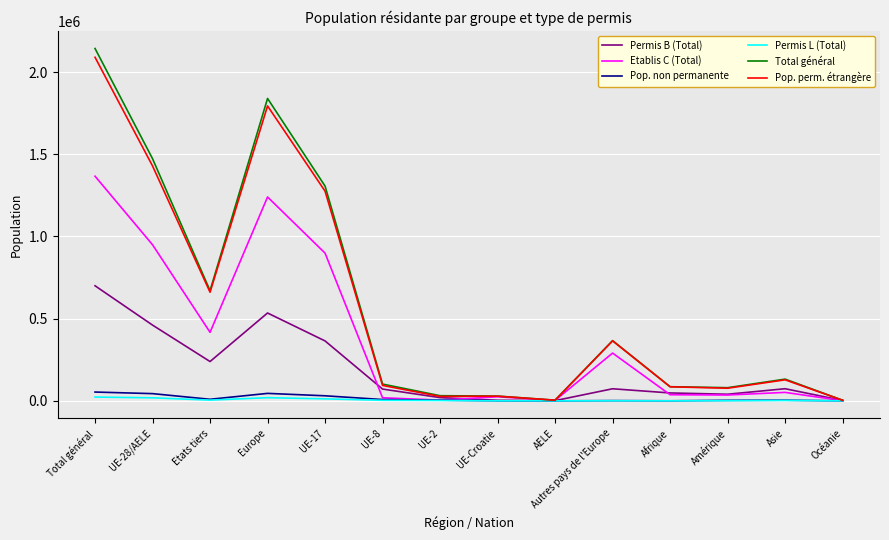

Which series has the widest spread of values?

Total général